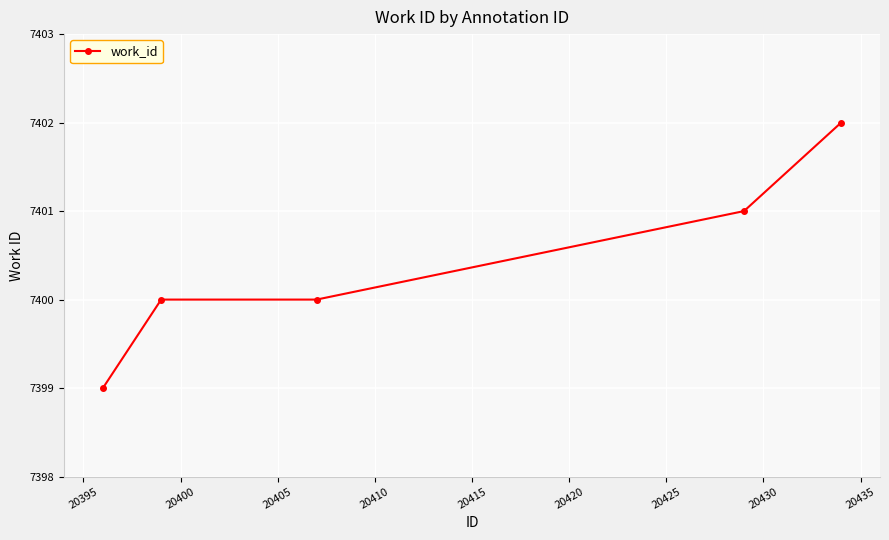

Reading right to left, extract all data points from this chart.

7402	7401	7400	7400	7399